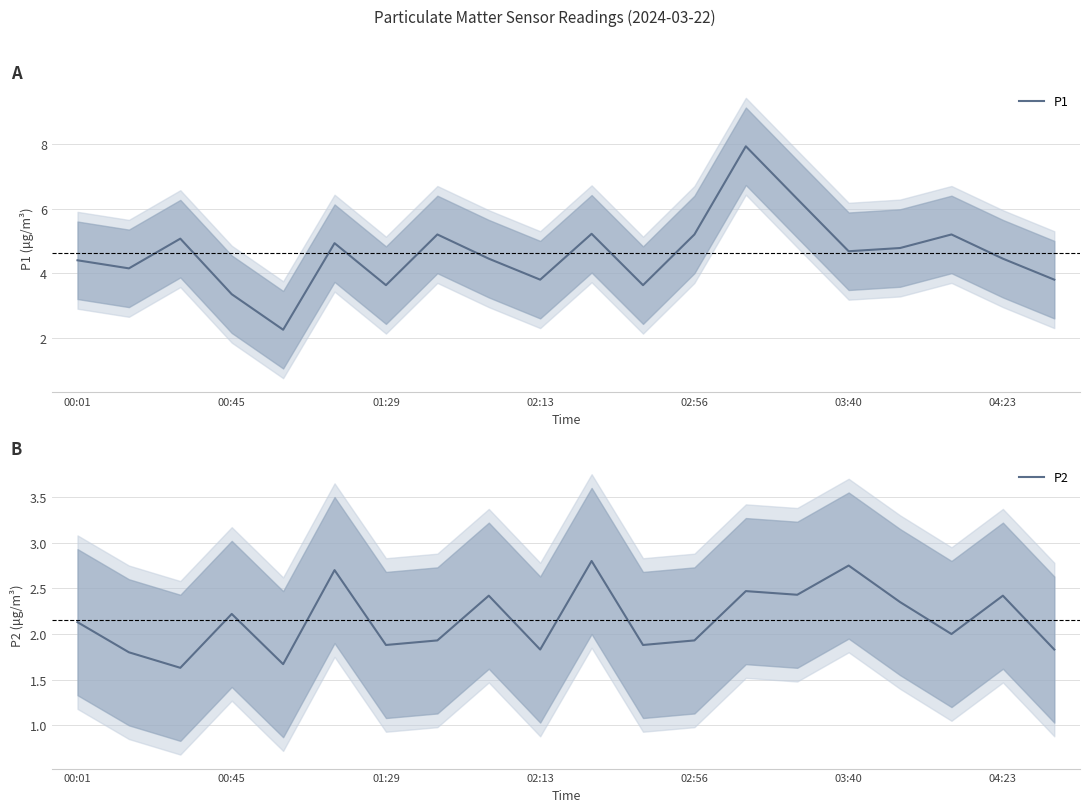

The value of P2 at 02:13 is 1.2. True or false?

False